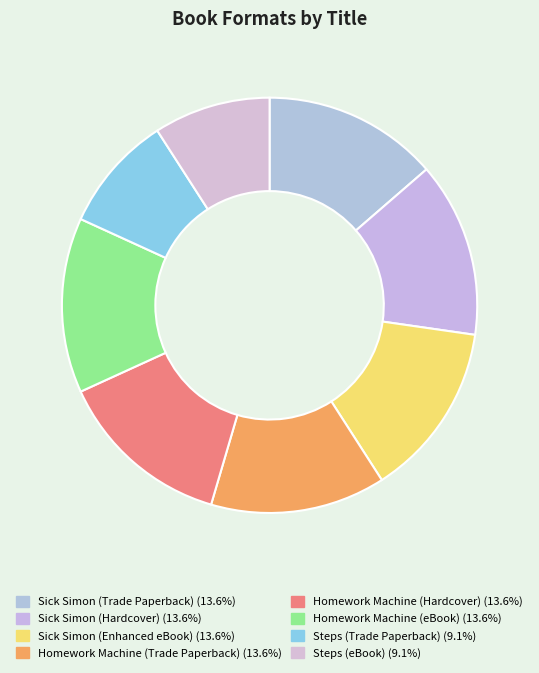

True or false: Sick Simon (Hardcover) accounts for 14% of the total.

True